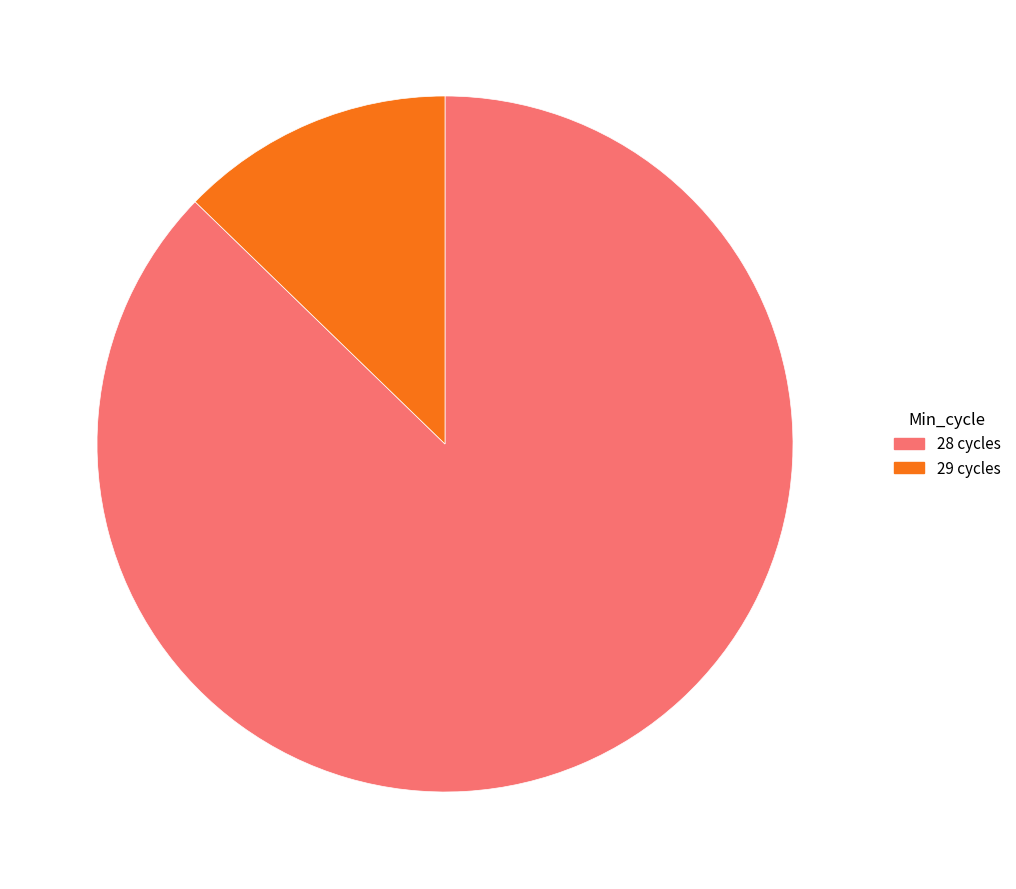

Count the number of slices in the pie.

2